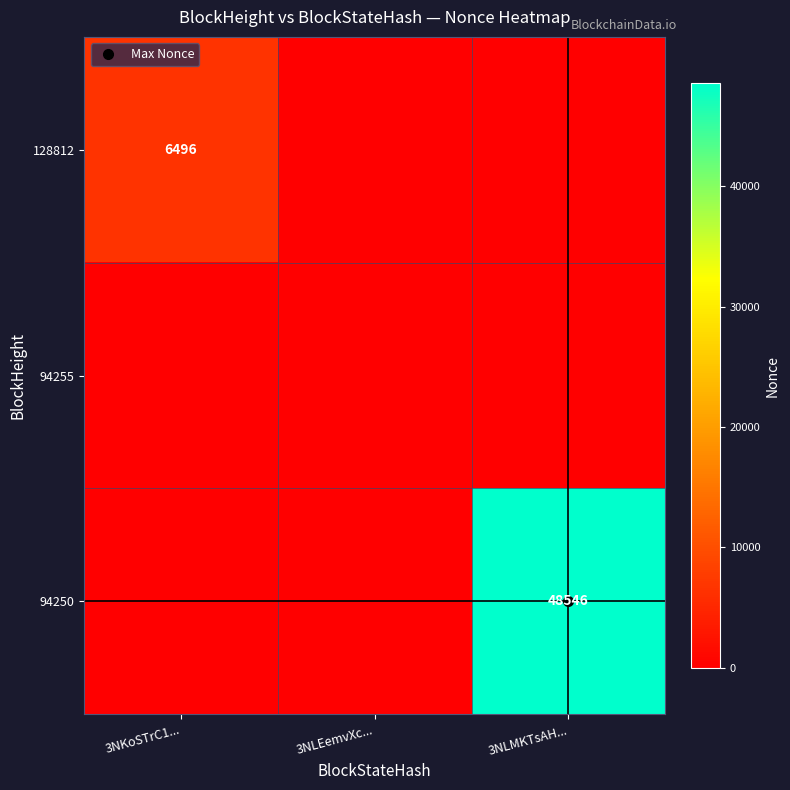

At which category is the sum across all series the highest?

3NLMKTsAH...